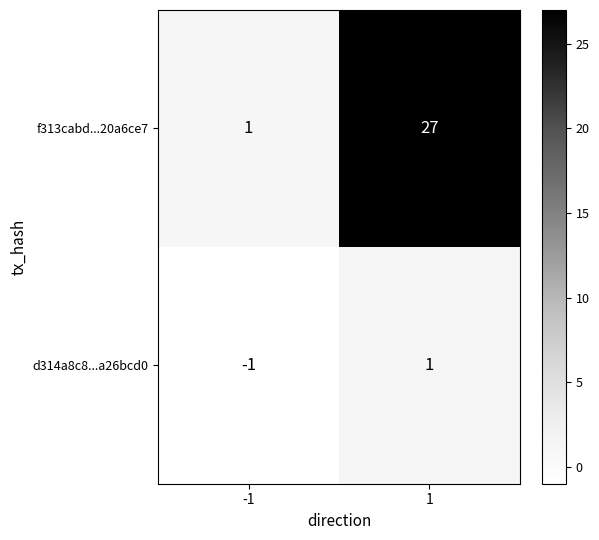

Rank the series at 1 from lowest to highest value.

d314a8c8...a26bcd0, f313cabd...20a6ce7